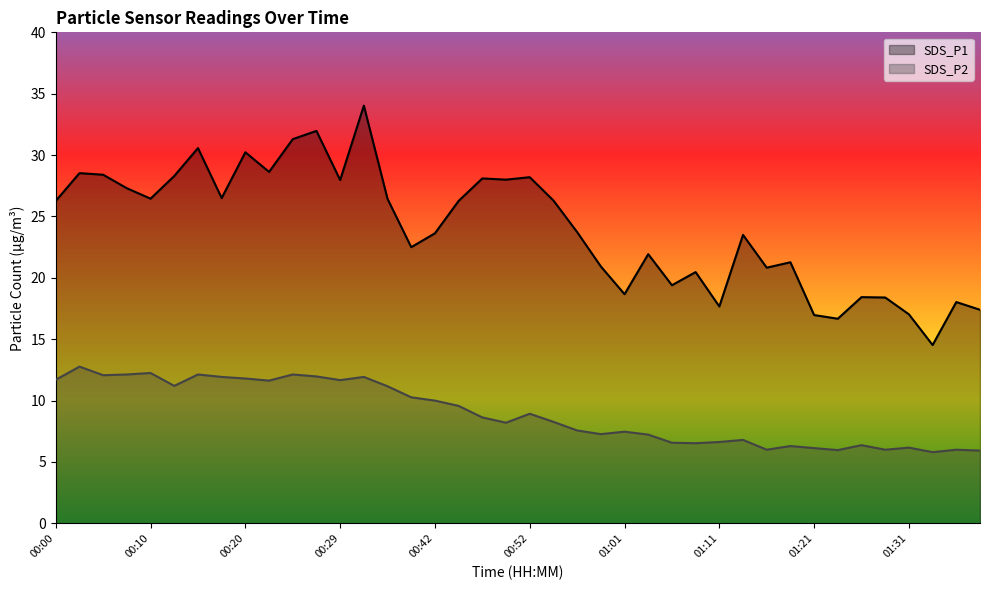

What is the label of the 17th point from the right?

00:59